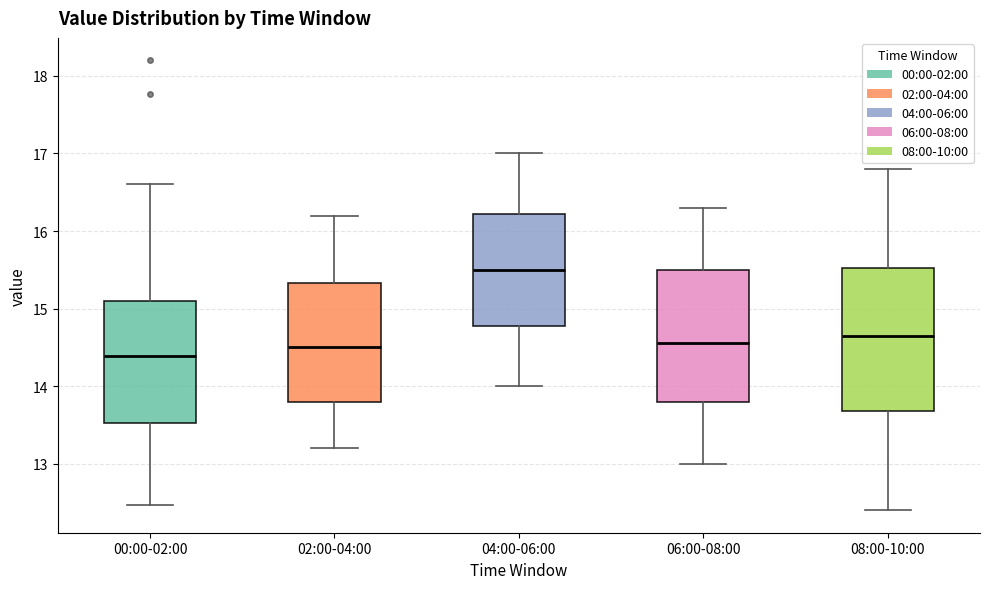

Where is the upper edge of the box for 00:00-02:00 on the y-axis? The values are not printed on the chart, so give them approximately, as read against the axis.

15.1